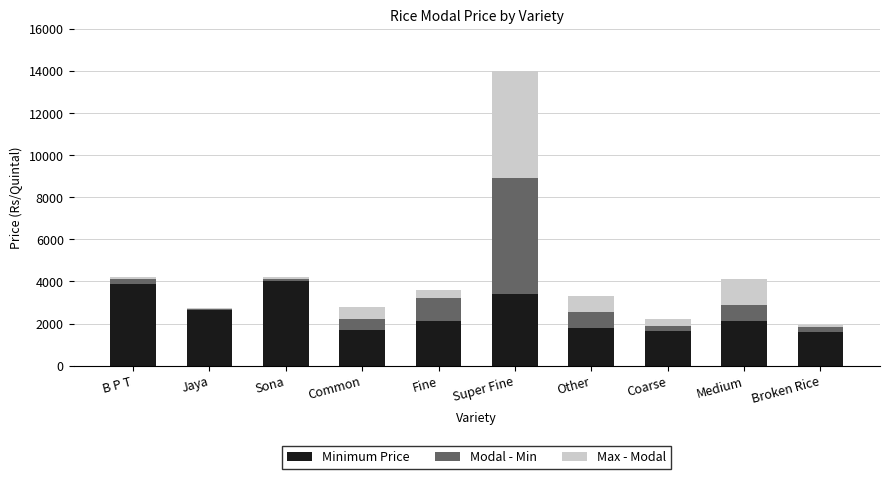

What is the difference between the second highest and second lowest values in the Minimum Price series?

2250